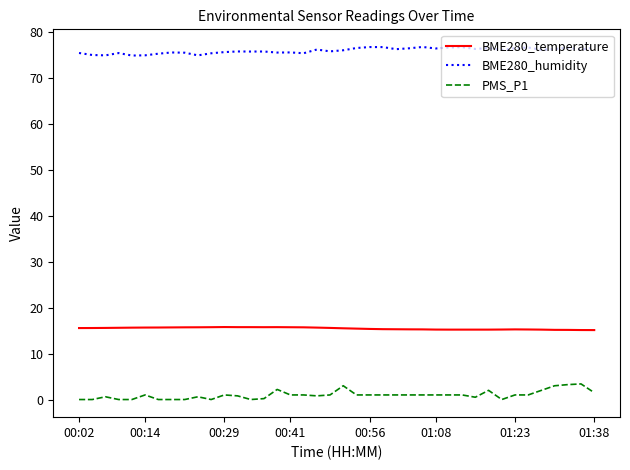

How many distinct data groups are displayed?

3